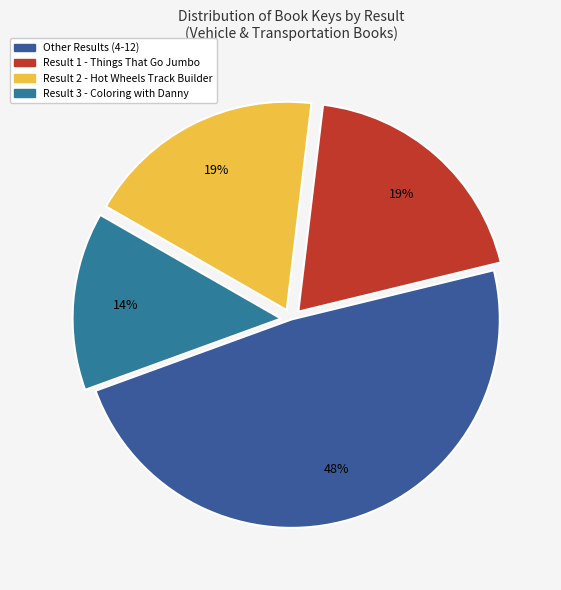

Count the number of slices in the pie.

4